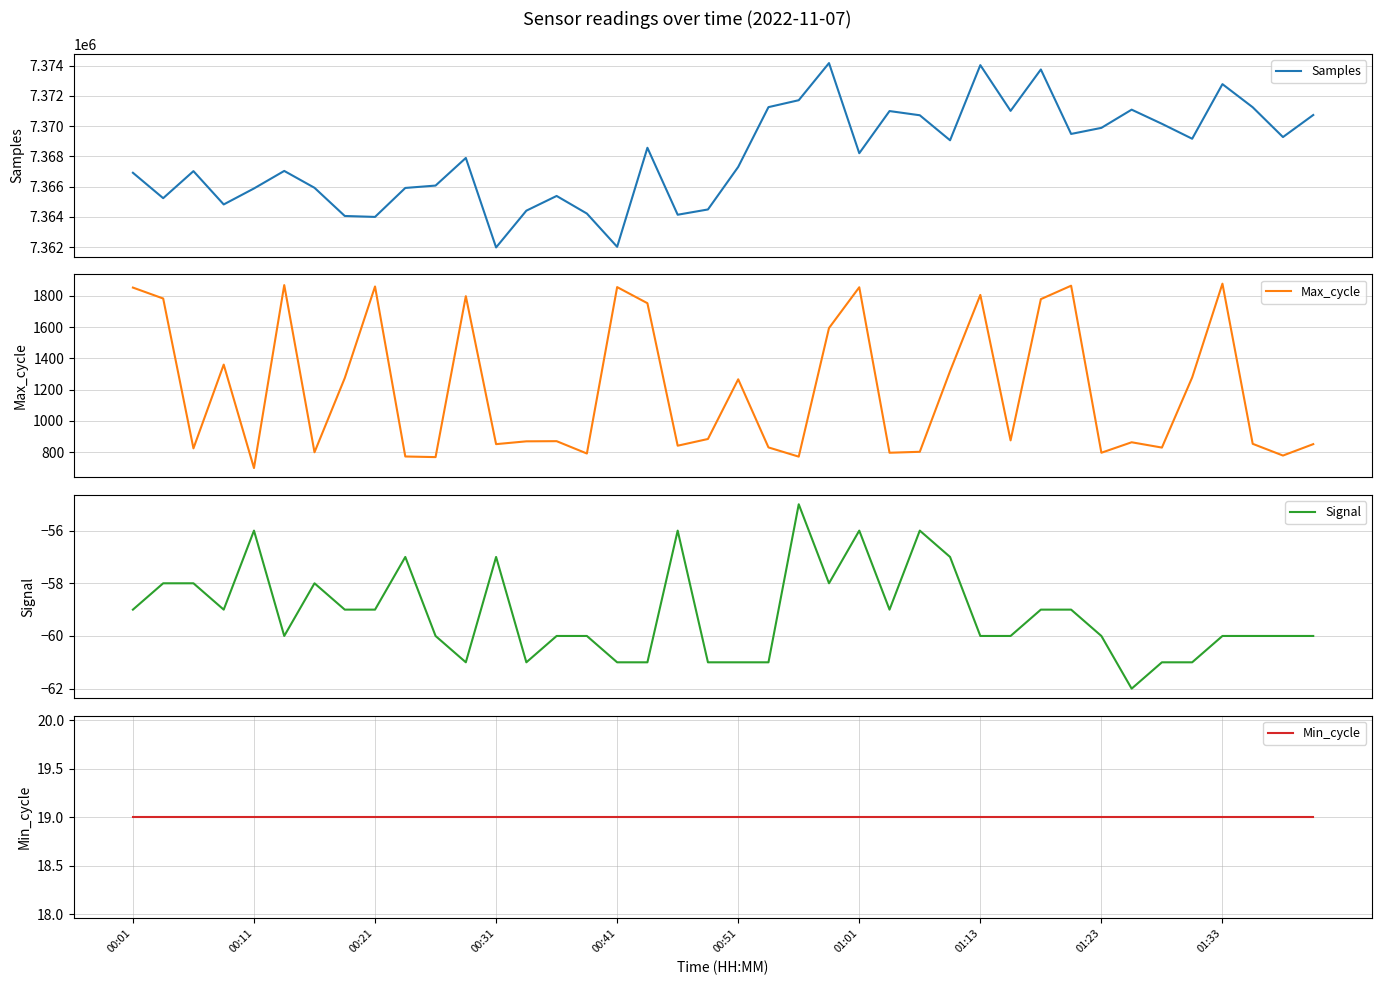

What is the minimum value shown in the chart?

-62